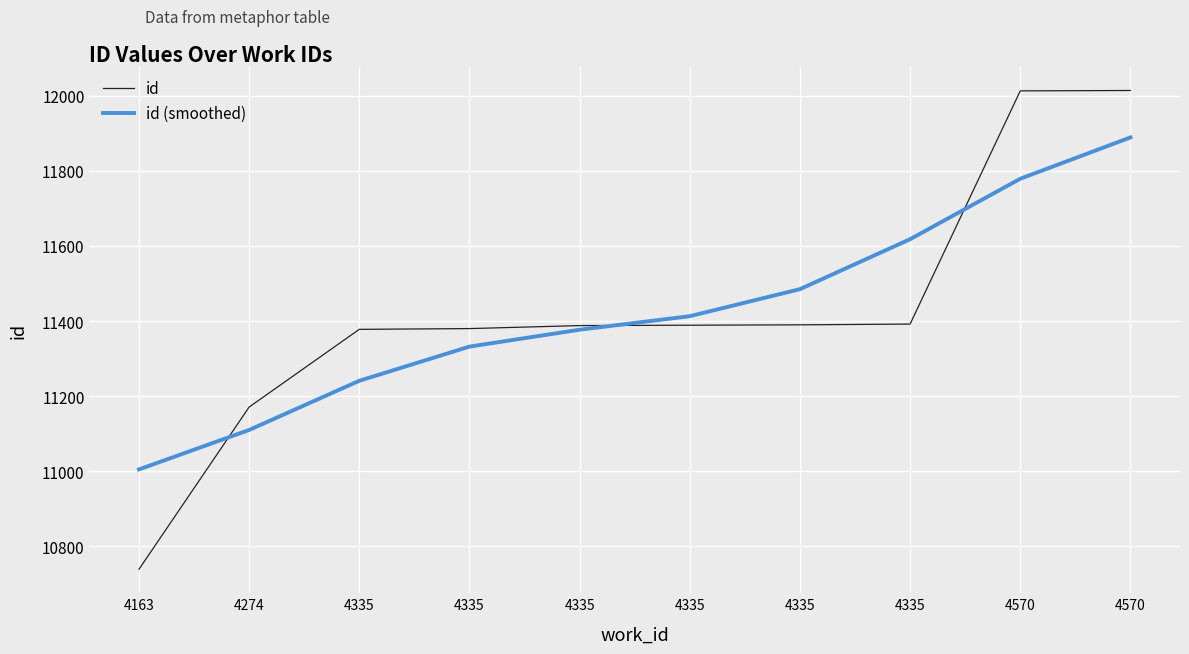

True or false: id (smoothed) has more than 2 interior local peaks.

False